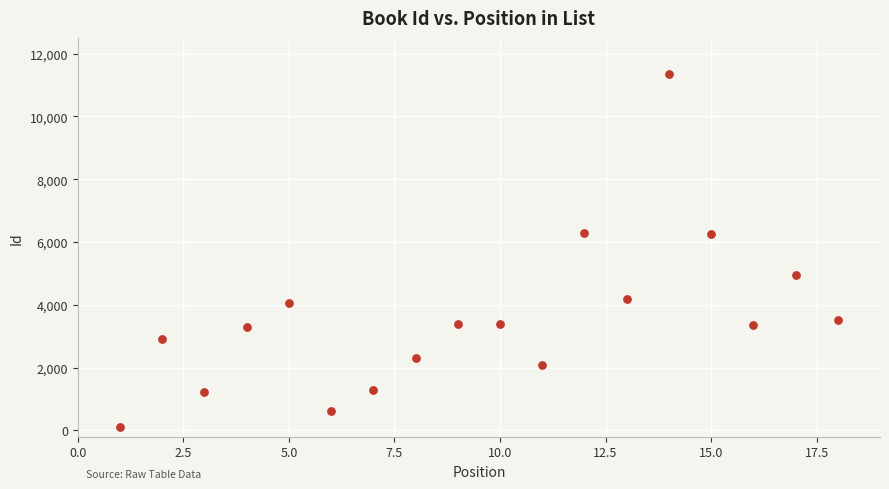

What is the range of X values (max minus min)?

17